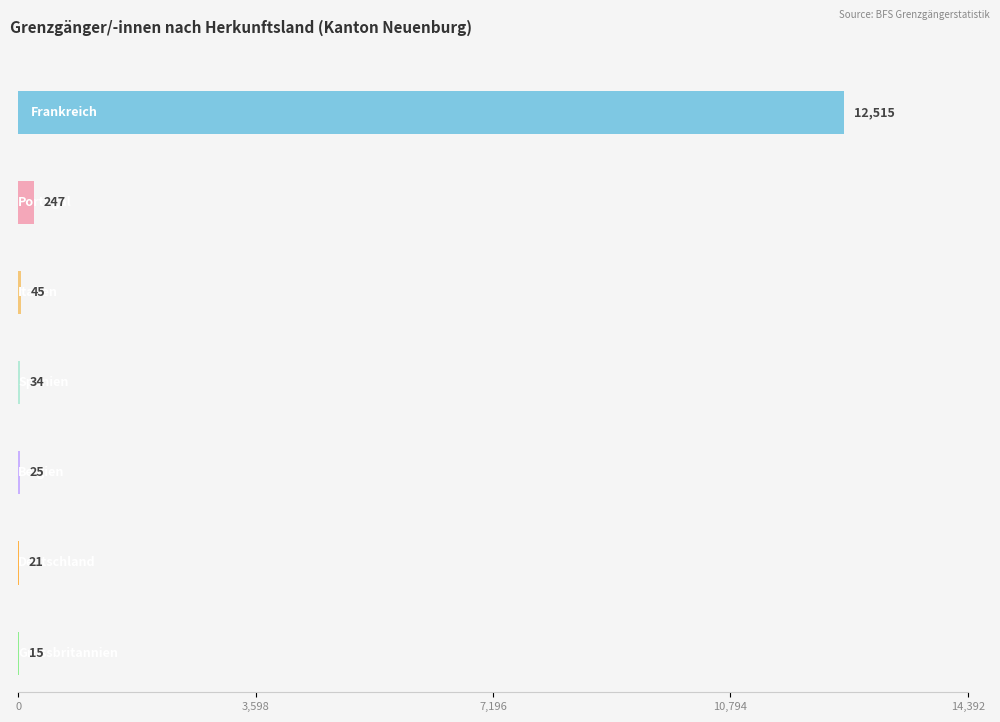

Are the bars horizontal?

Yes